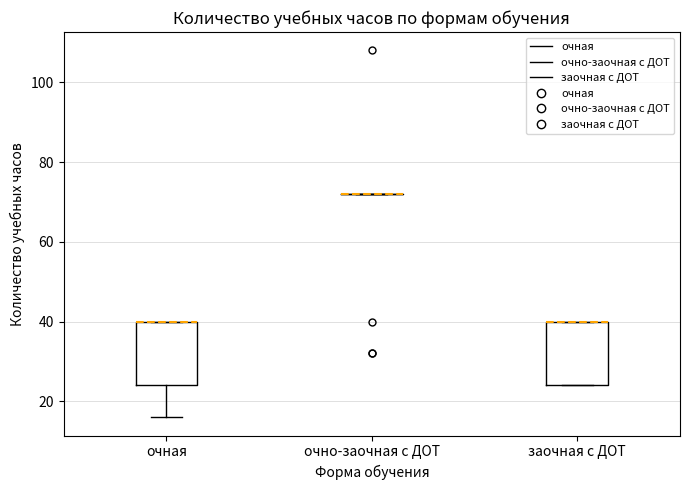

Reading left to right, read every box against the y-axis: the position of its median line, the range the box covers, and the ends of its whiskers. The values are not printed on the chart, so give them approximately, as read against the axis.

очная: median 40 (drawn on the box's upper edge), box 24 to 40, whiskers 16 to 40
очно-заочная с ДОТ: box collapsed to a line at 72, whiskers 72 to 72
заочная с ДОТ: median 40 (drawn on the box's upper edge), box 24 to 40, whiskers 24 to 40